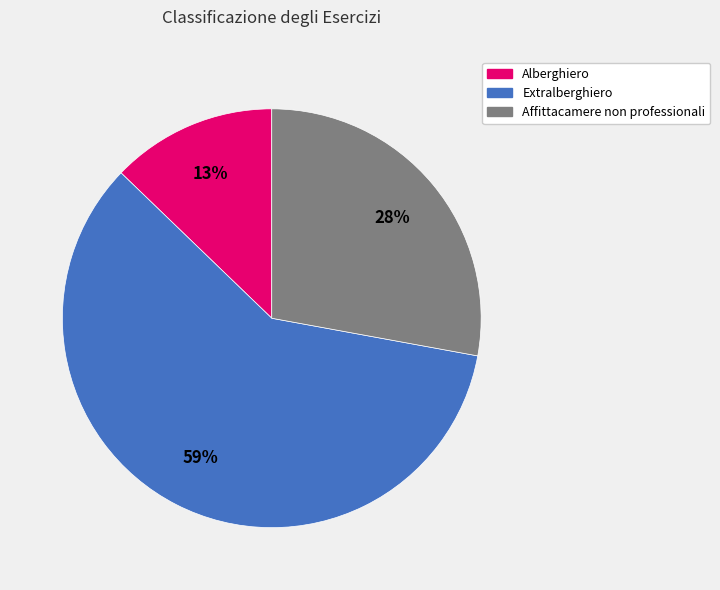

Is it true that Extralberghiero is 59% of the pie?

True